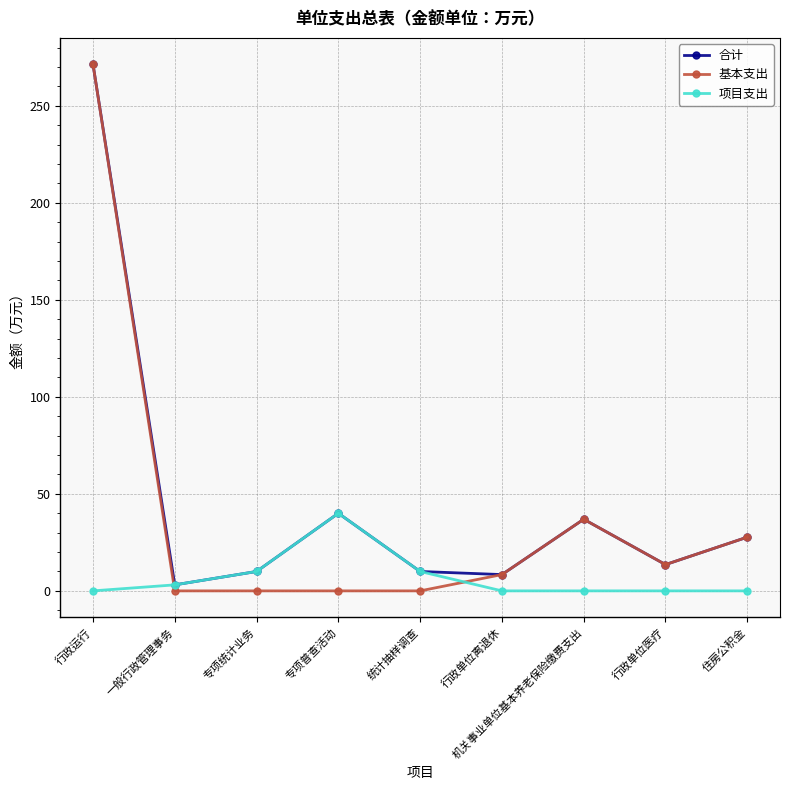

Which series has the largest total across all categories?

合计